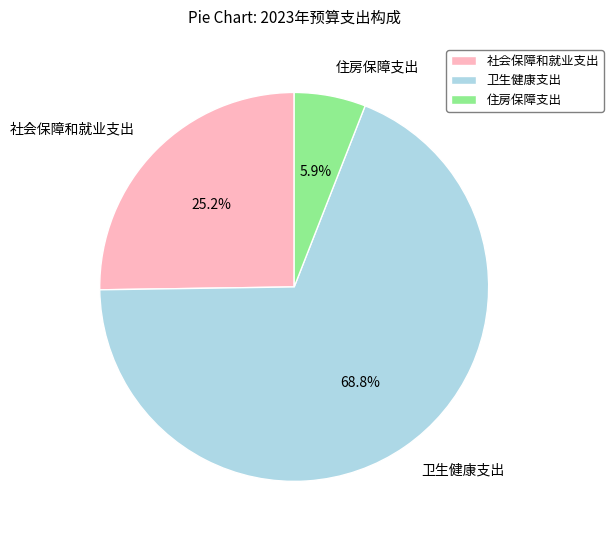

Rank the categories by value from highest to lowest.

卫生健康支出, 社会保障和就业支出, 住房保障支出